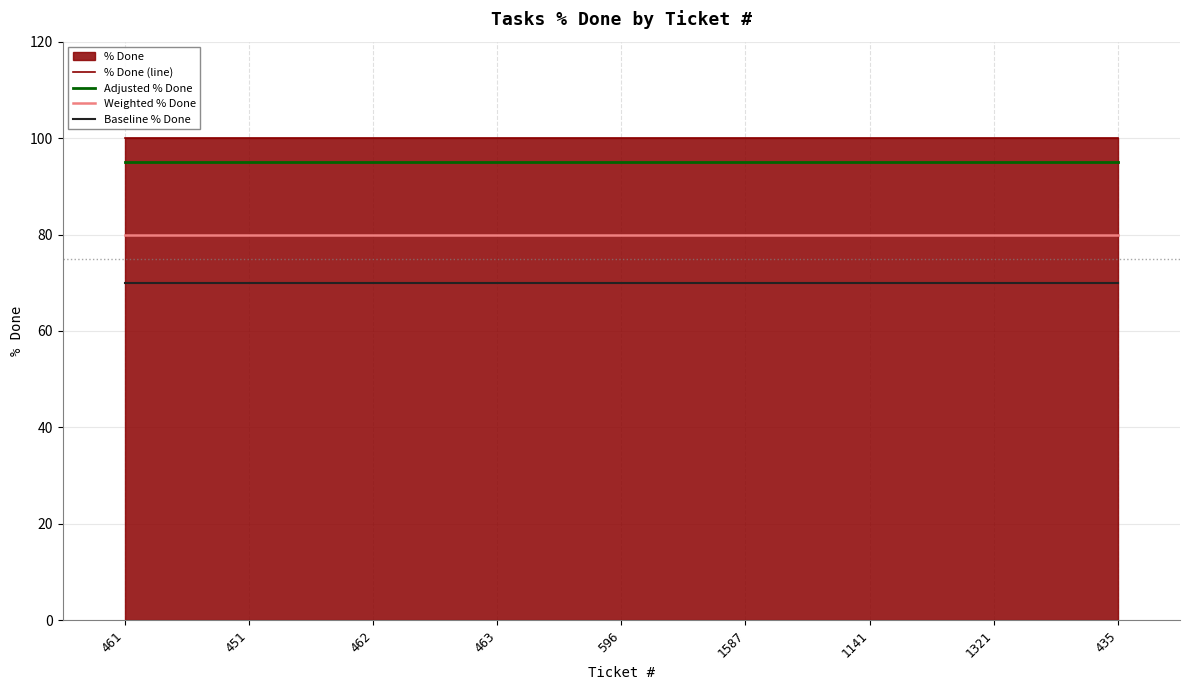

Is the value of % Done (line) at 435 greater than the value of Weighted % Done at 451?

Yes